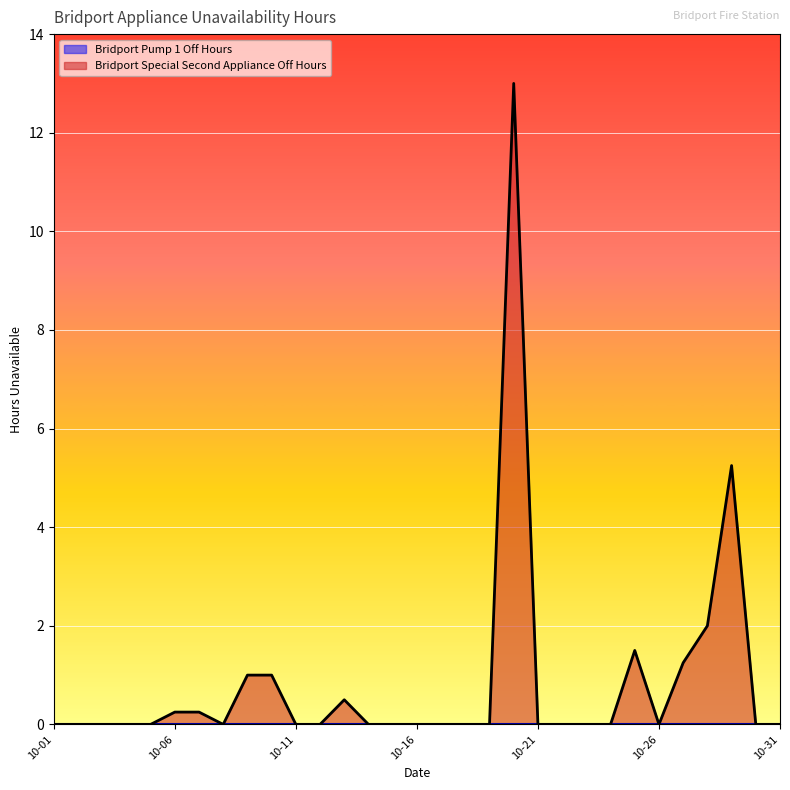

How many interior local peaks (higher than both neighbors) does the data have?

4